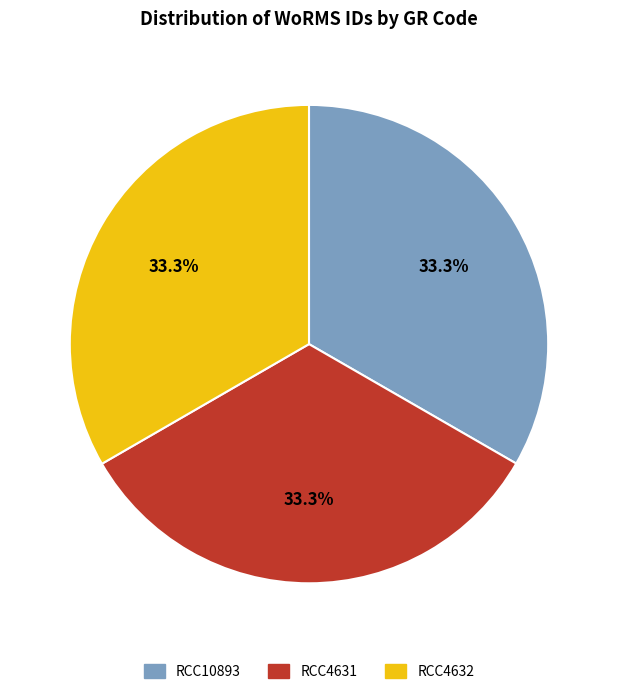

Count the number of slices in the pie.

3